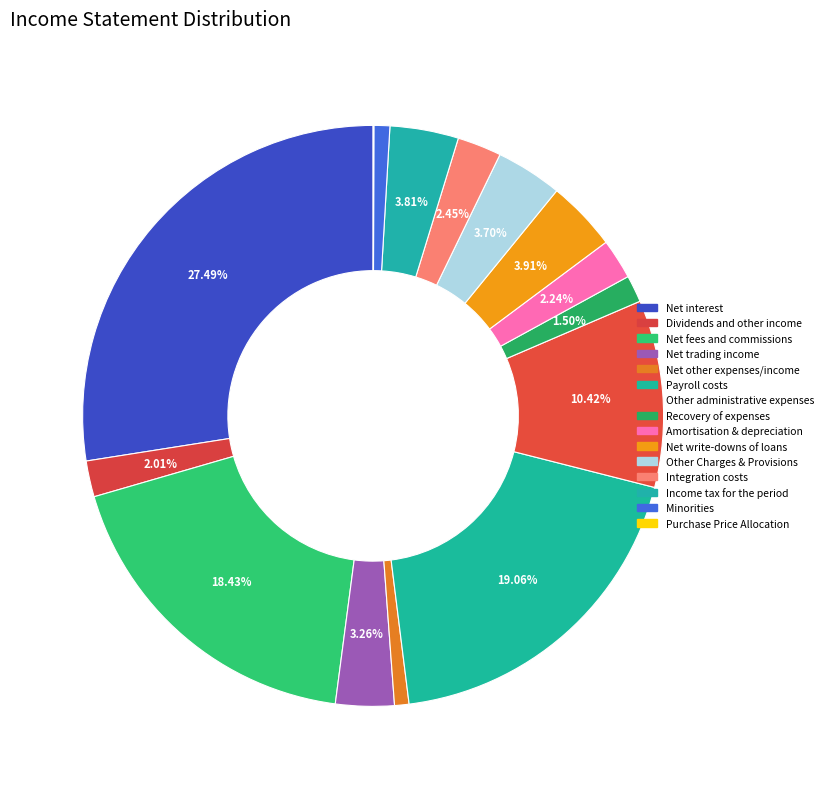

Is Recovery of expenses the majority of the pie?

No